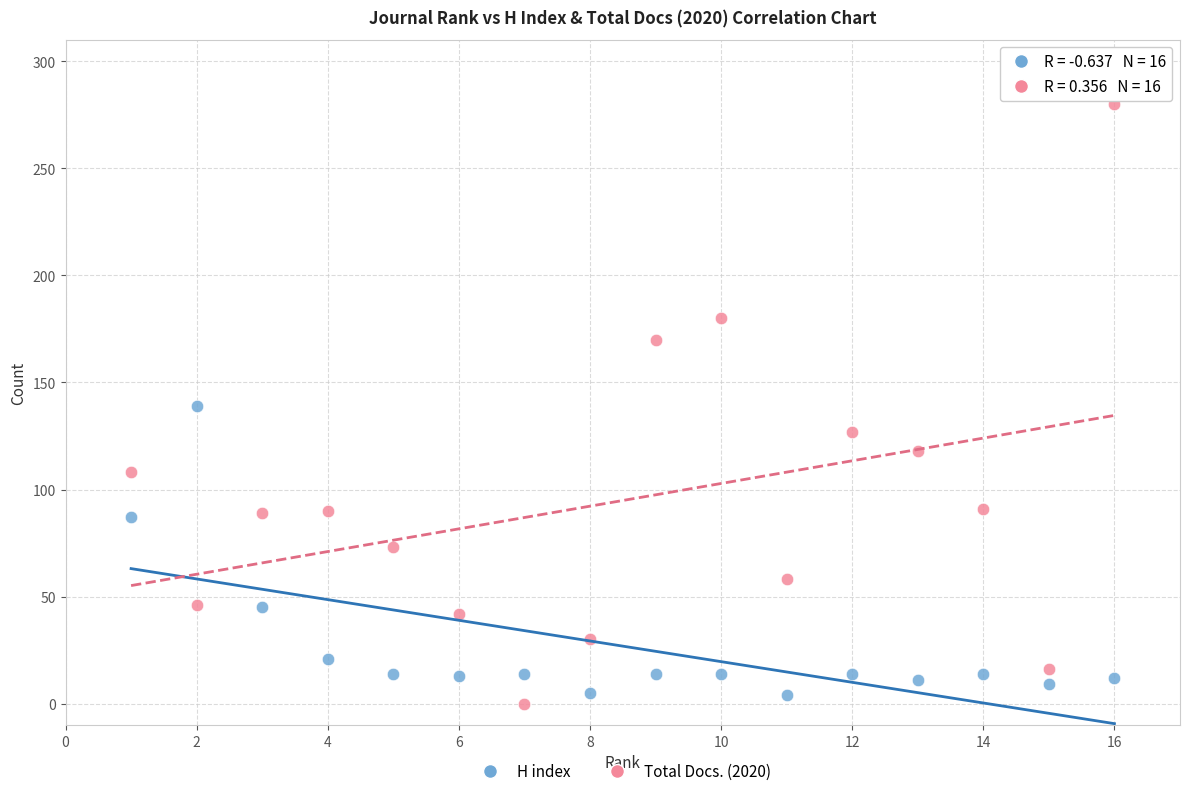

What are all the series names shown in the legend?

H index, Total Docs. (2020)